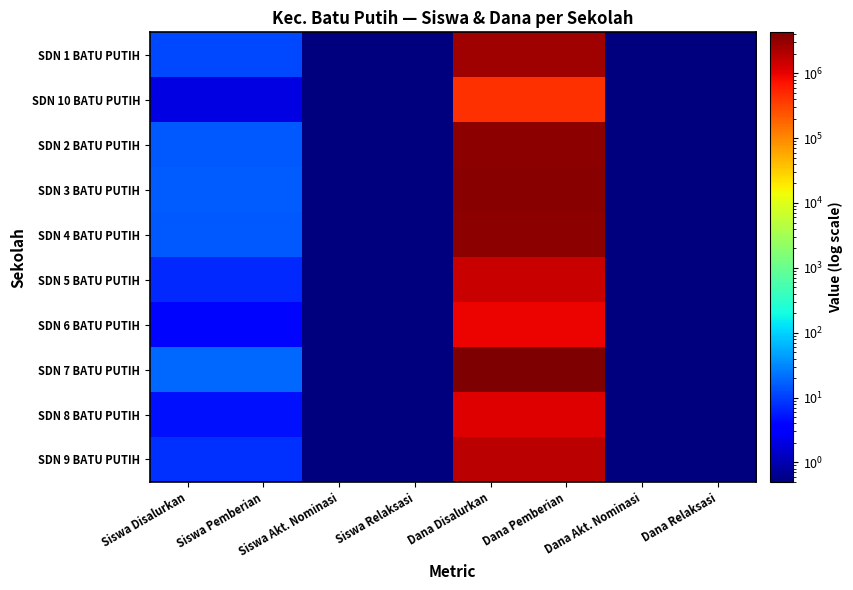

Between Siswa Akt. Nominasi and Siswa Disalurkan, which is larger?

Siswa Disalurkan